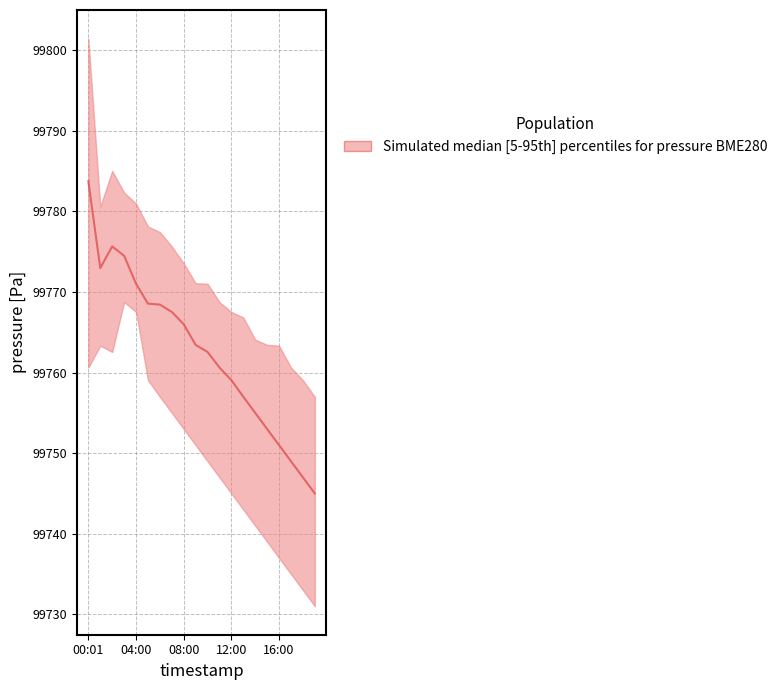

True or false: pressure_median and pressure_lower cross at least once.

False